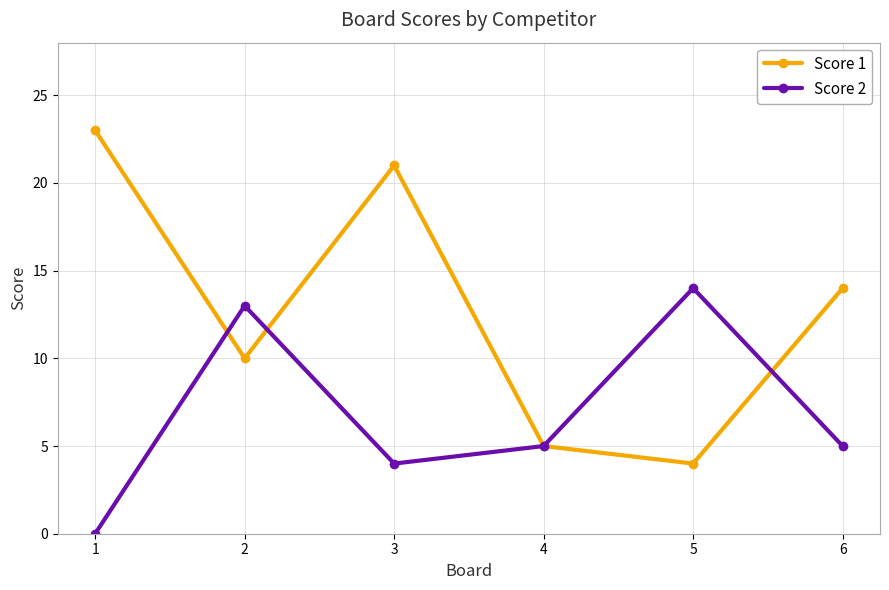

How many positive values does the Score 2 series have?

5